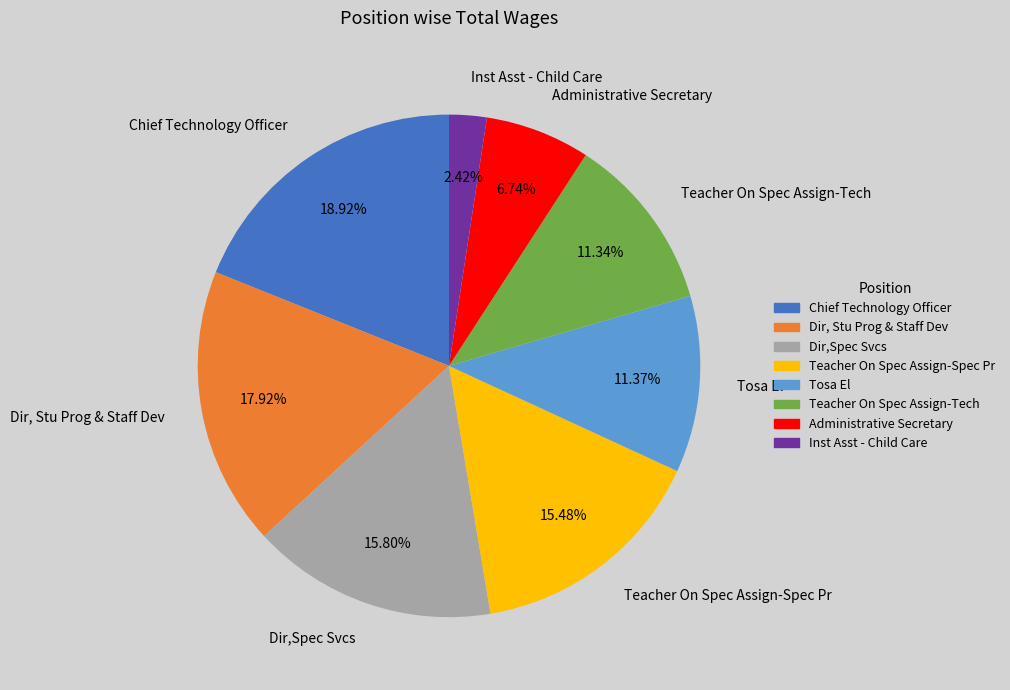

What is the largest slice in the pie chart?

Chief Technology Officer